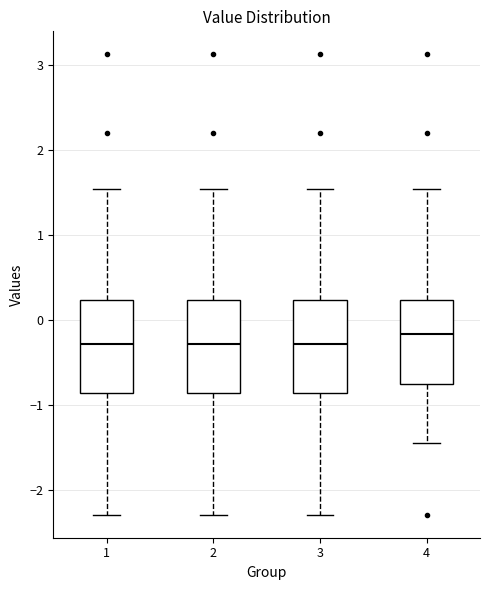

Reading left to right, transcribe this box plot: for each box, give where its median line is, the range the box spans, and where its two whiskers end, as read against the y-axis. The values are not printed on the chart, so give them approximately, as read against the axis.

1: median -0.3, box -0.9 to 0.2, whiskers -2.3 to 1.5
2: median -0.3, box -0.9 to 0.2, whiskers -2.3 to 1.5
3: median -0.3, box -0.9 to 0.2, whiskers -2.3 to 1.5
4: median -0.2, box -0.7 to 0.2, whiskers -1.4 to 1.5